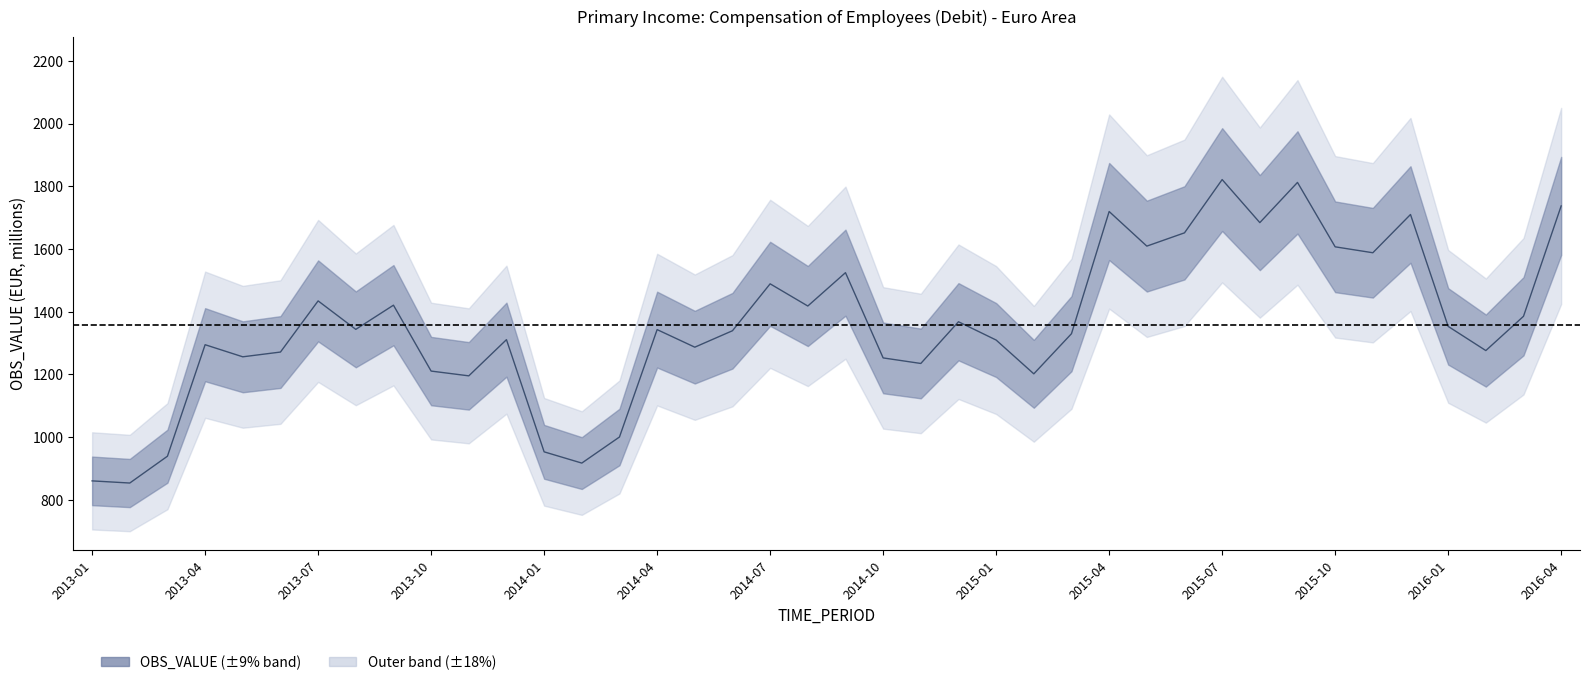

Rank the categories by value from lowest to highest.

2013-02, 2013-01, 2014-02, 2013-03, 2014-01, 2014-03, 2013-11, 2015-02, 2013-10, 2014-11, 2014-10, 2013-05, 2013-06, 2016-02, 2014-05, 2013-04, 2015-01, 2013-12, 2015-03, 2014-06, 2014-04, 2013-08, 2016-01, 2014-12, 2016-03, 2014-08, 2013-09, 2013-07, 2014-07, 2014-09, 2015-11, 2015-10, 2015-05, 2015-06, 2015-08, 2015-12, 2015-04, 2016-04, 2015-09, 2015-07